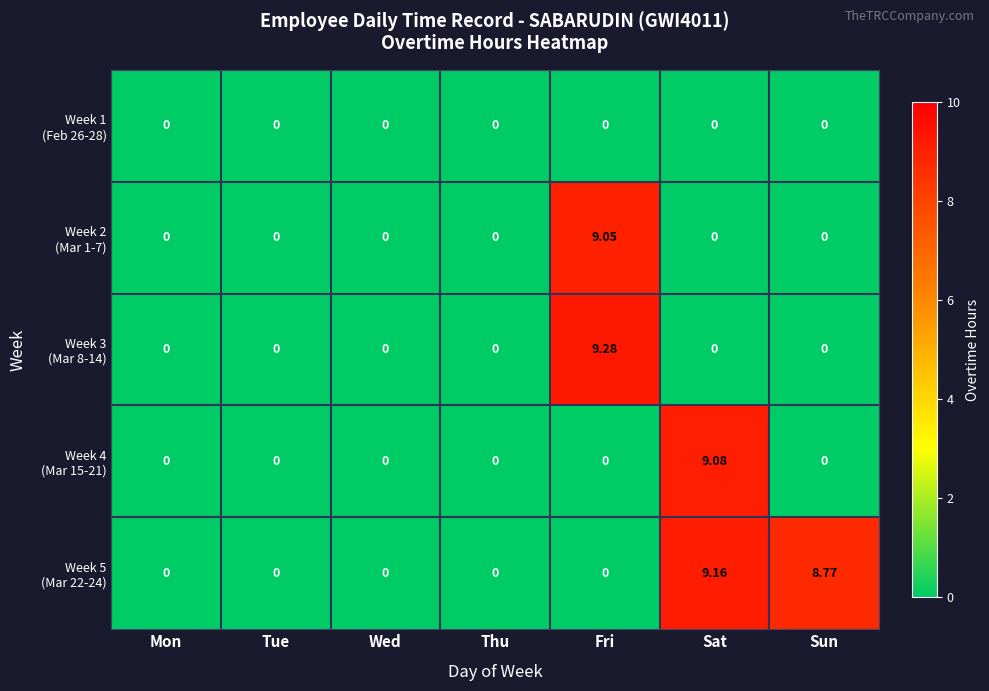

At which category is the sum across all series the highest?

Fri